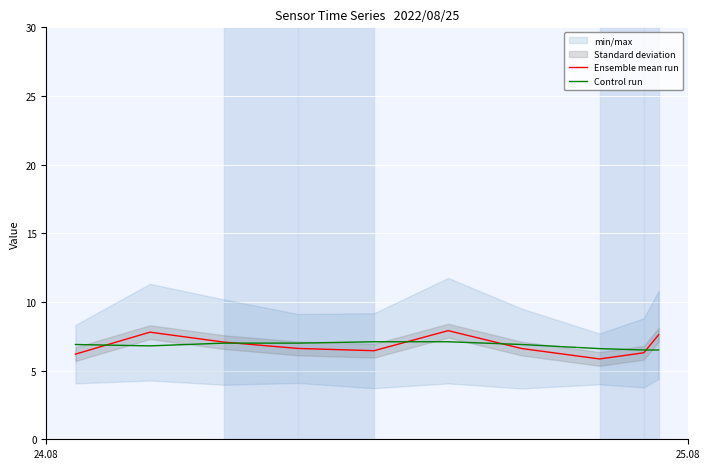

What is the maximum value for Control run?

7.1